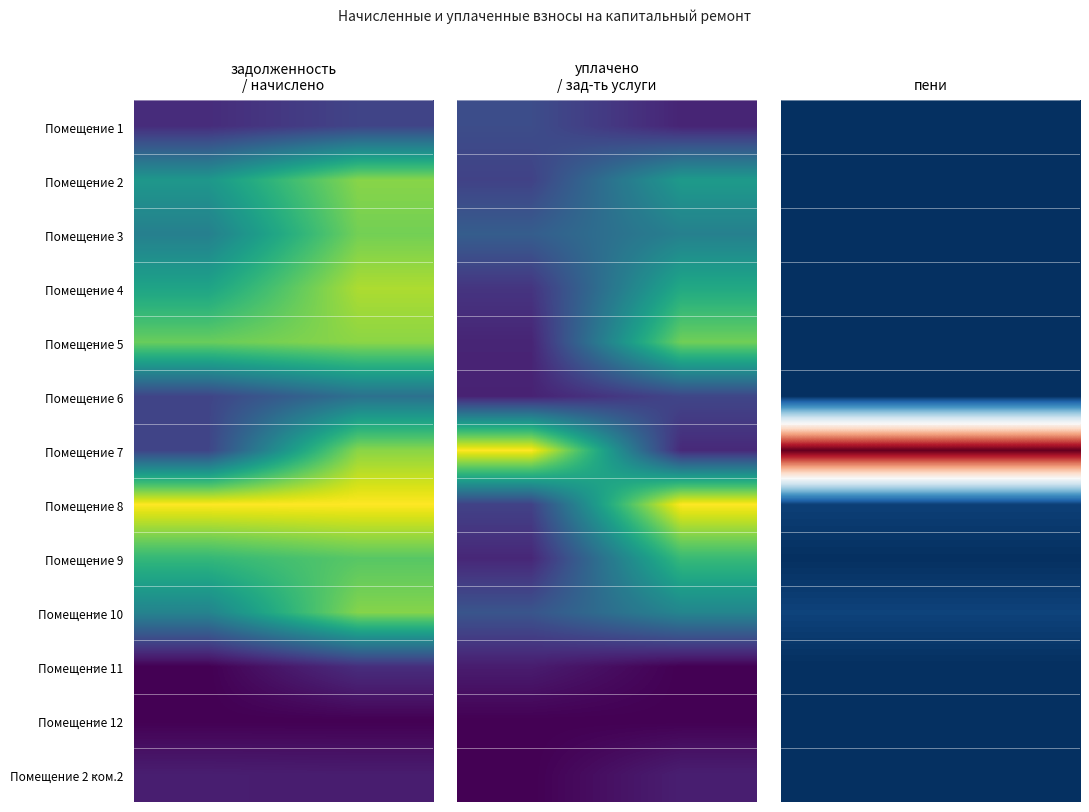

Rank the series by their maximum value, from lowest to highest.

Помещение 12, Помещение 11, Помещение 2 ком.2, Помещение 6, Помещение 1, Помещение 3, Помещение 10, Помещение 2, Помещение 4, Помещение 9, Помещение 5, Помещение 7, Помещение 8